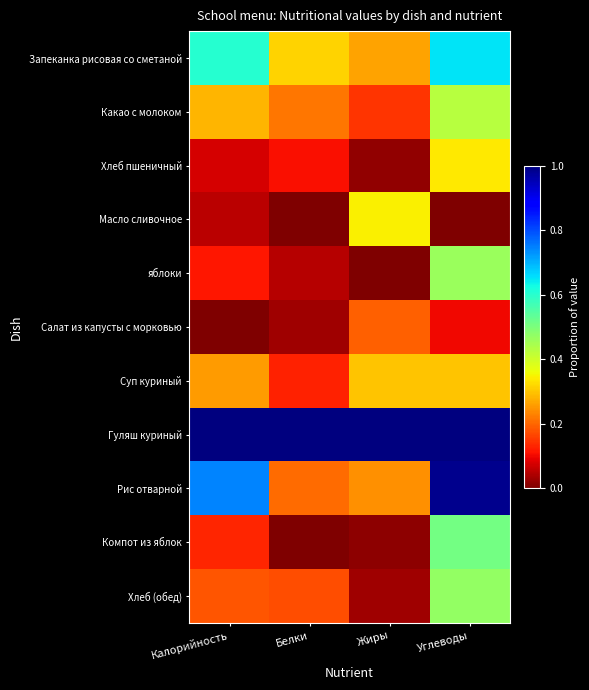

Reading left to right, what are all the values shown in this chart?

Запеканка рисовая со сметаной: Калорийность=0.6	Белки=0.3	Жиры=0.3	Углеводы=0.7
Какао с молоком: Калорийность=0.3	Белки=0.2	Жиры=0.1	Углеводы=0.4
Хлеб пшеничный: Калорийность=0.1	Белки=0.1	Жиры=0.0	Углеводы=0.3
Масло сливочное: Калорийность=0.1	Белки=0.0	Жиры=0.3	Углеводы=0.0
яблоки: Калорийность=0.1	Белки=0.0	Жиры=0.0	Углеводы=0.5
Салат из капусты с морковью: Калорийность=0.0	Белки=0.0	Жиры=0.2	Углеводы=0.1
Суп куриный: Калорийность=0.3	Белки=0.1	Жиры=0.3	Углеводы=0.3
Гуляш куриный: Калорийность=1.0	Белки=1.0	Жиры=1.0	Углеводы=1.0
Рис отварной: Калорийность=0.7	Белки=0.2	Жиры=0.2	Углеводы=1.0
Компот из яблок: Калорийность=0.1	Белки=0.0	Жиры=0.0	Углеводы=0.5
Хлеб (обед): Калорийность=0.2	Белки=0.2	Жиры=0.0	Углеводы=0.5